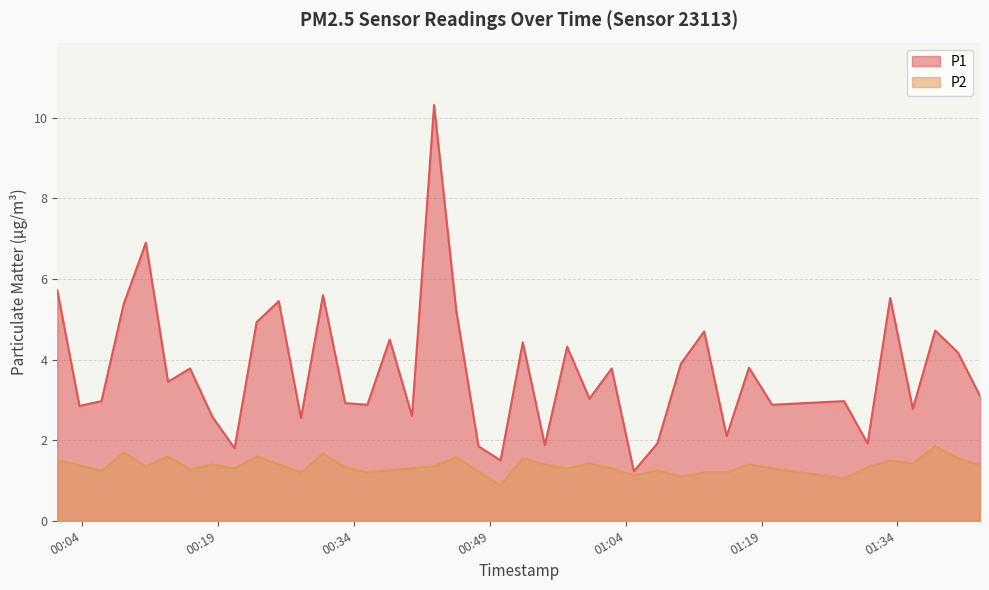

How many lines are shown in the chart?

2